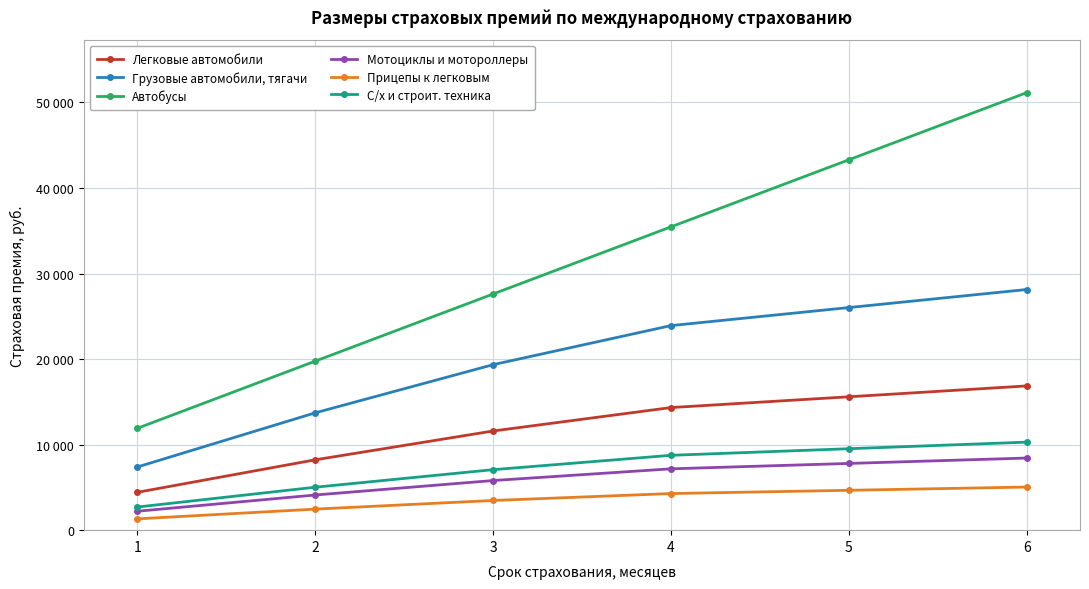

Is the value of Мотоциклы и мотороллеры at 3 greater than the value of Прицепы к легковым at 3?

Yes